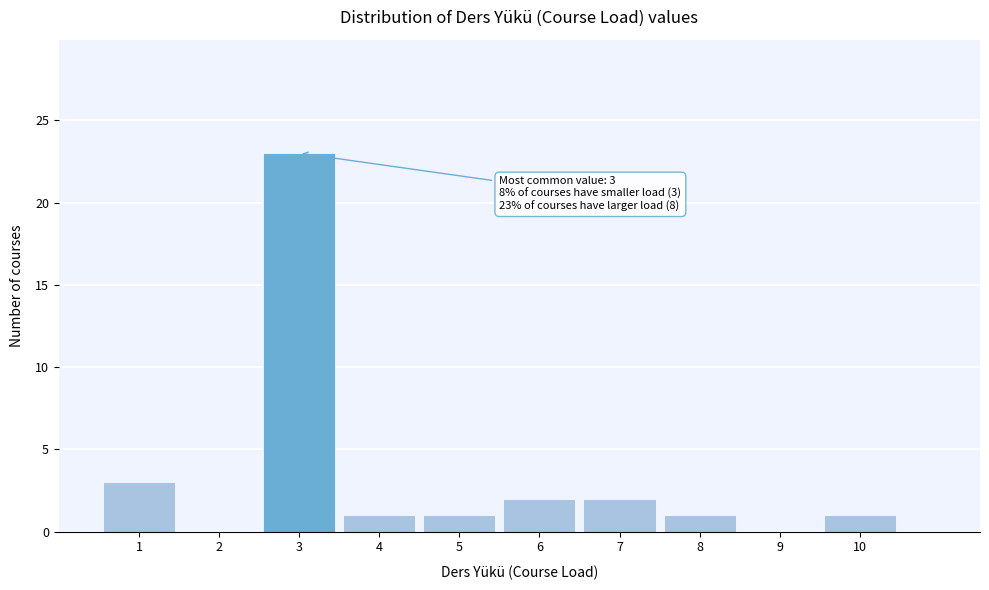

Which range on the x-axis has the tallest bar?

2.5 to 3.5